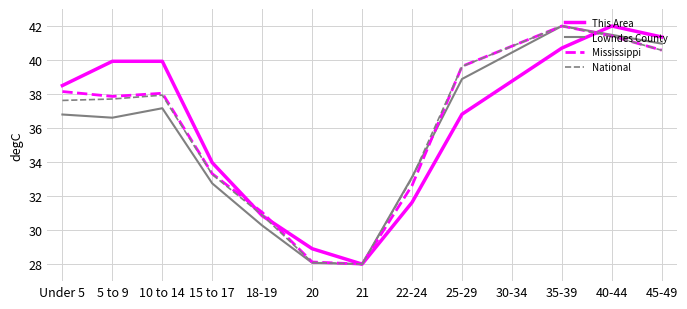

What is the difference between the second highest and second lowest values in the Lowndes County series?

13.4